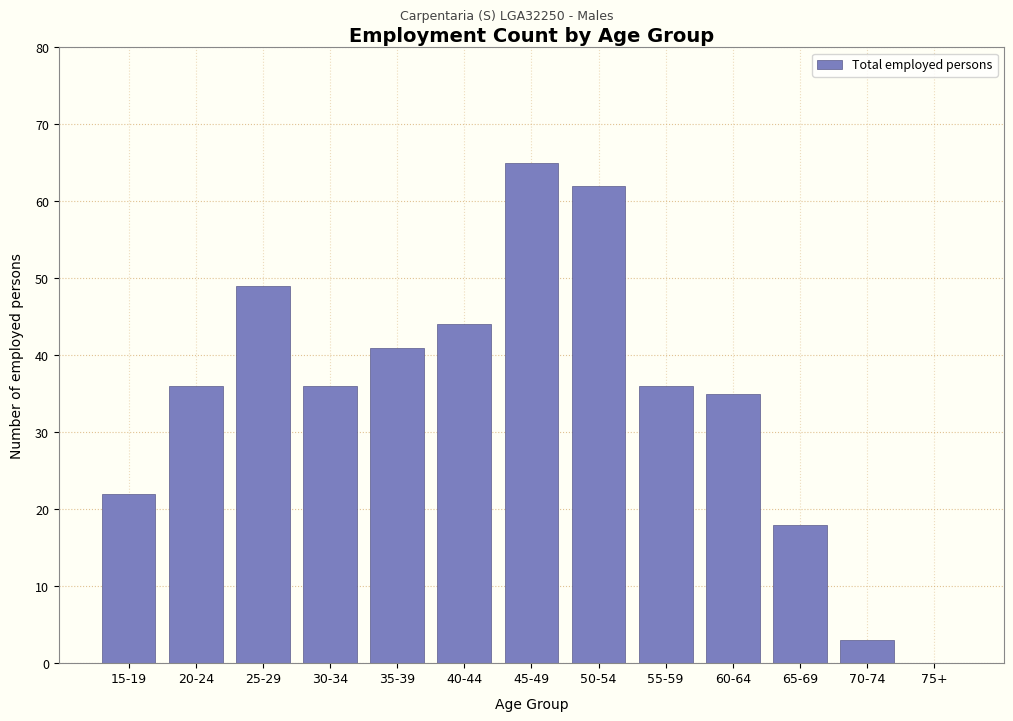

Reading right to left, list all the values displayed in this chart.

75+=0	70-74=3	65-69=18	60-64=35	55-59=36	50-54=62	45-49=65	40-44=44	35-39=41	30-34=36	25-29=49	20-24=36	15-19=22